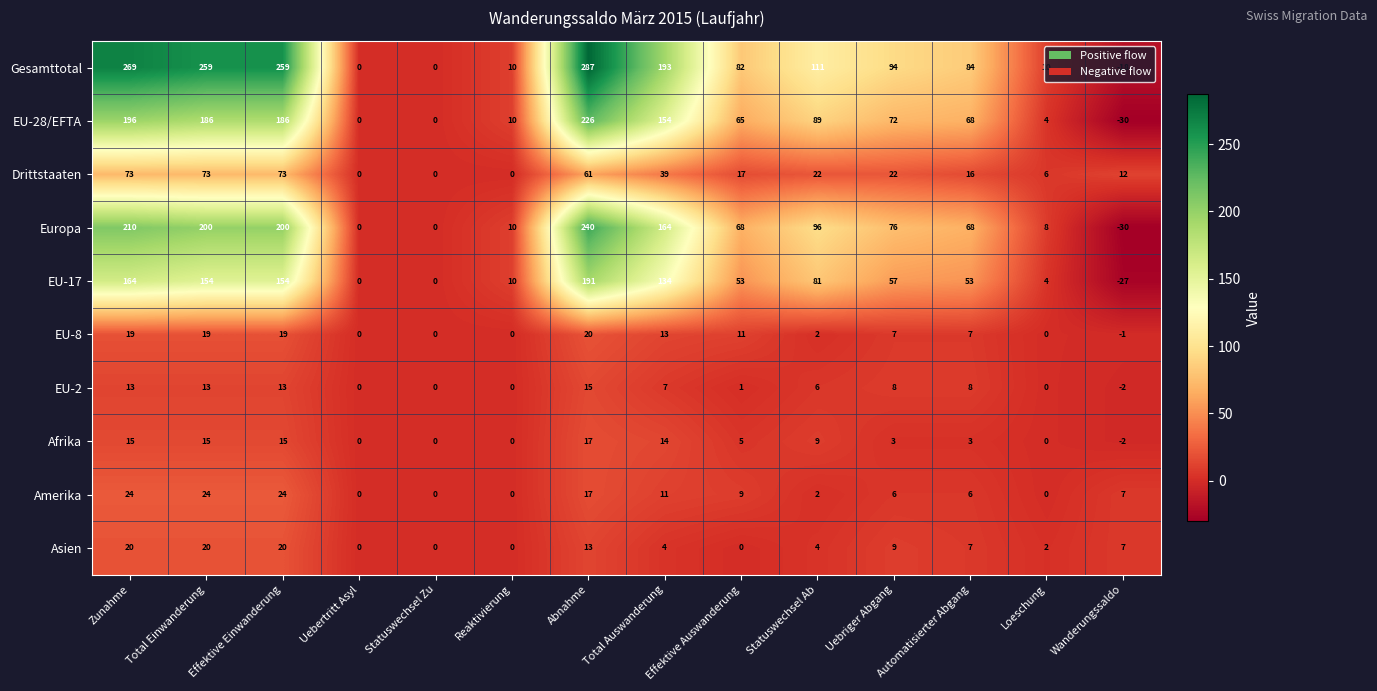

At how many categories does at least one series exceed 78?

9